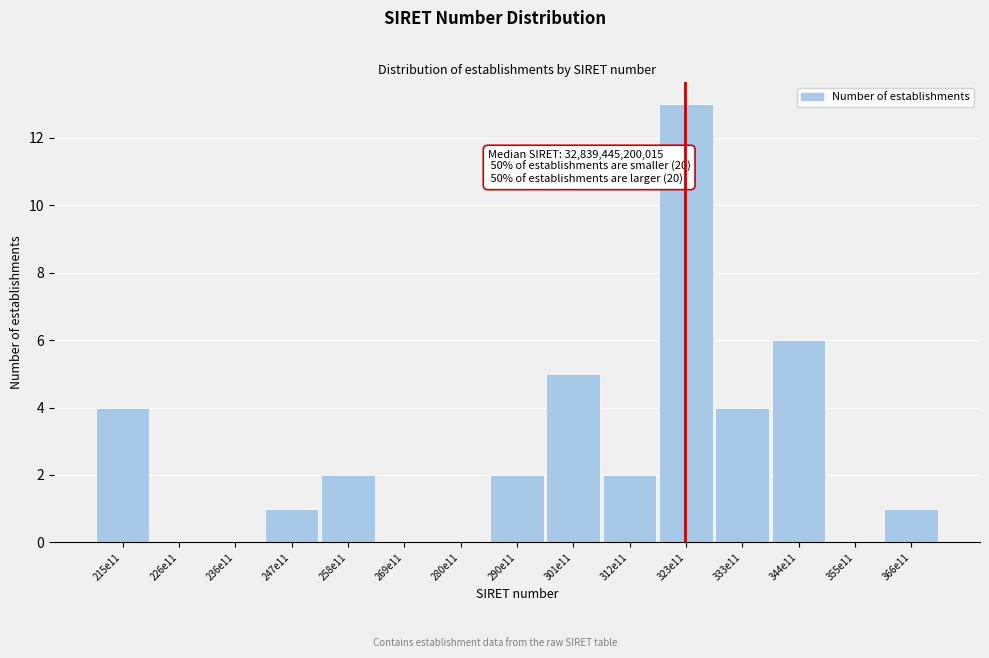

Reading left to right, extract all data points from this chart.

215e11=4	226e11=0	236e11=0	247e11=1	258e11=2	269e11=0	280e11=0	290e11=2	301e11=5	312e11=2	323e11=13	333e11=4	344e11=6	355e11=0	366e11=1